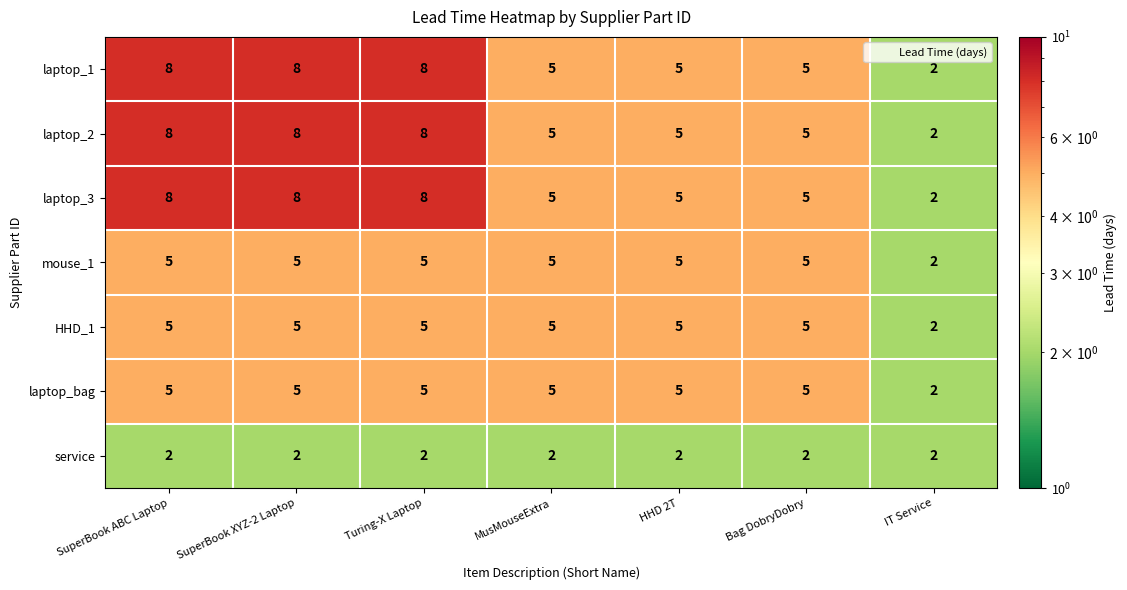

What is the total value across all series at Turing-X Laptop?

41